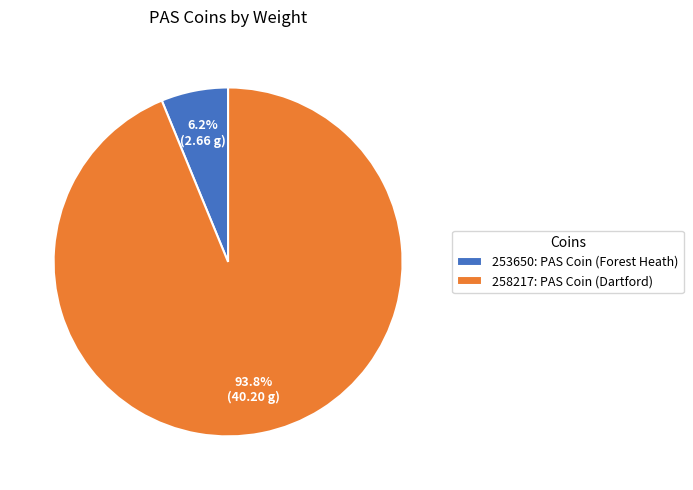

How many segments does this pie chart have?

2